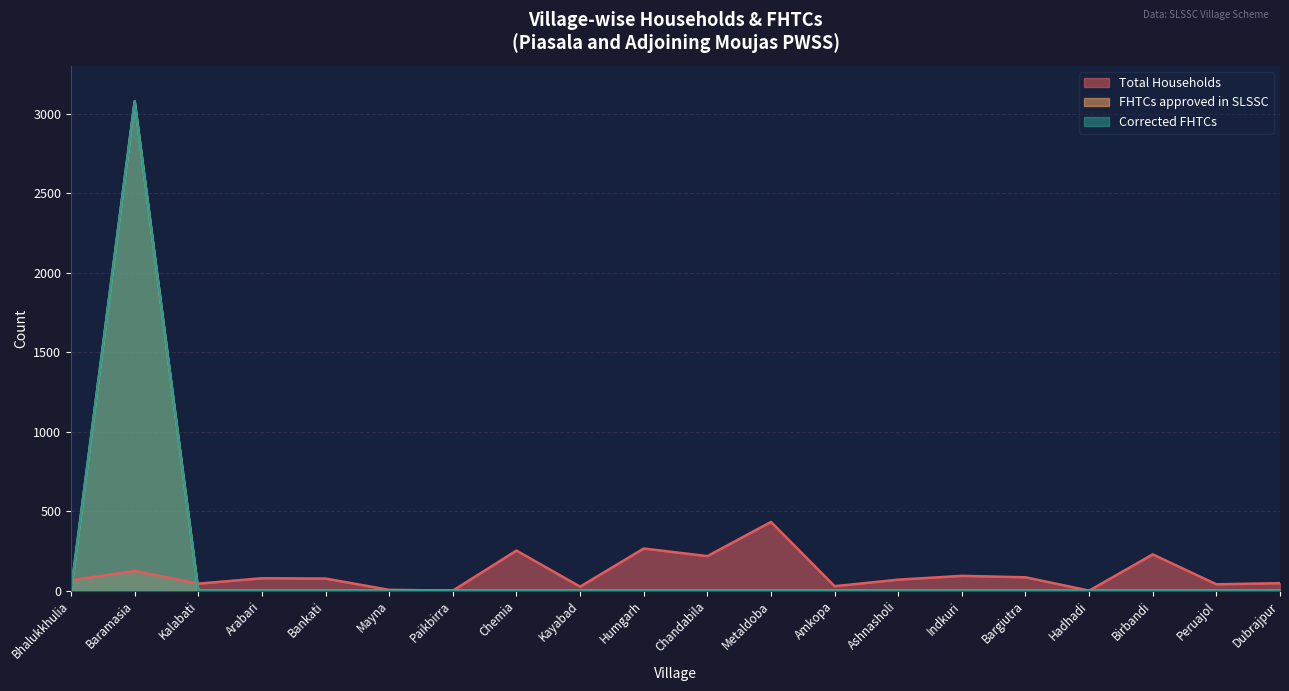

What is the average value of the FHTCs approved in SLSSC series?

154